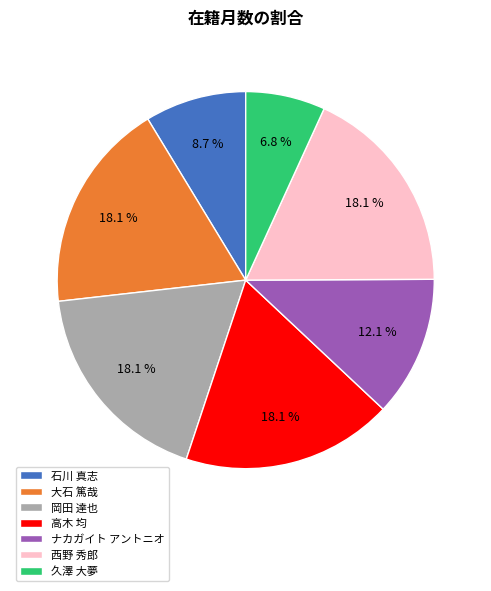

To the nearest percent, what is the difference between the ナカガイト アントニオ and 石川 真志 slice percentages?

3%